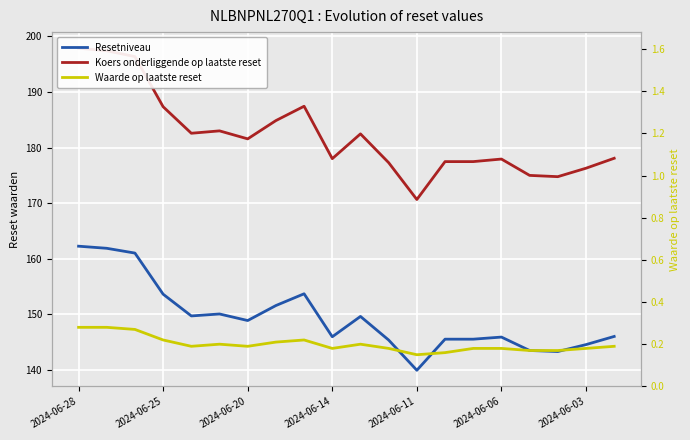

What is the average value of the Koers onderliggende op laatste reset series?

182.2